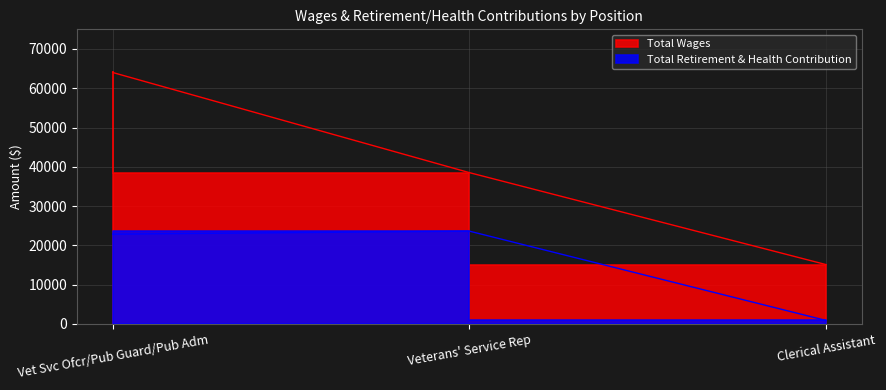

How many lines are shown in the chart?

2